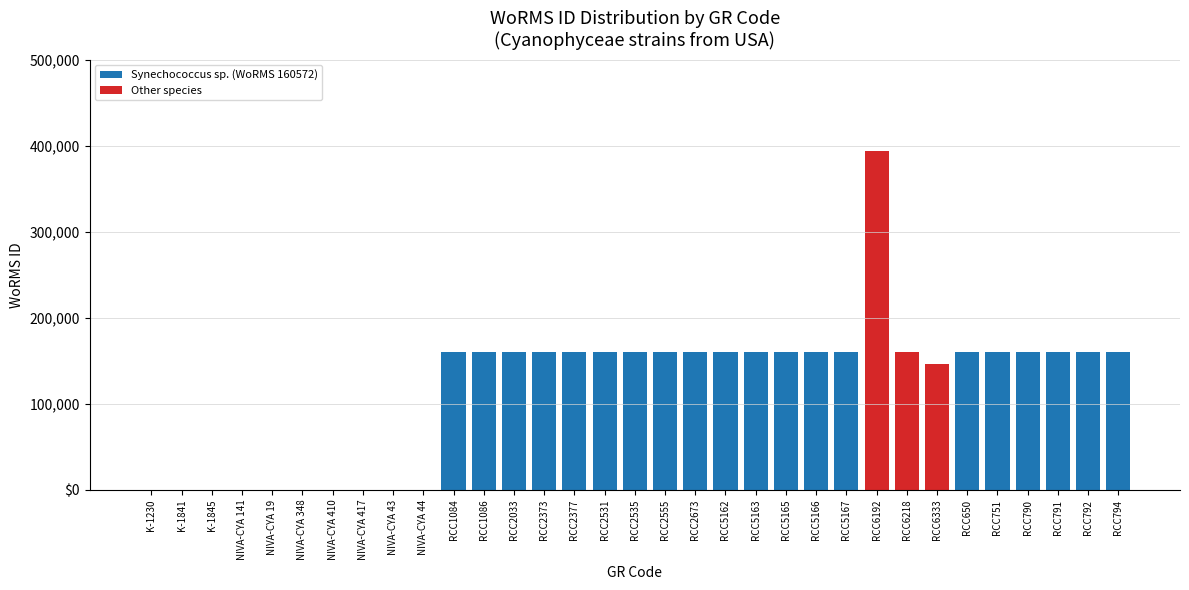

Are the bars horizontal?

No